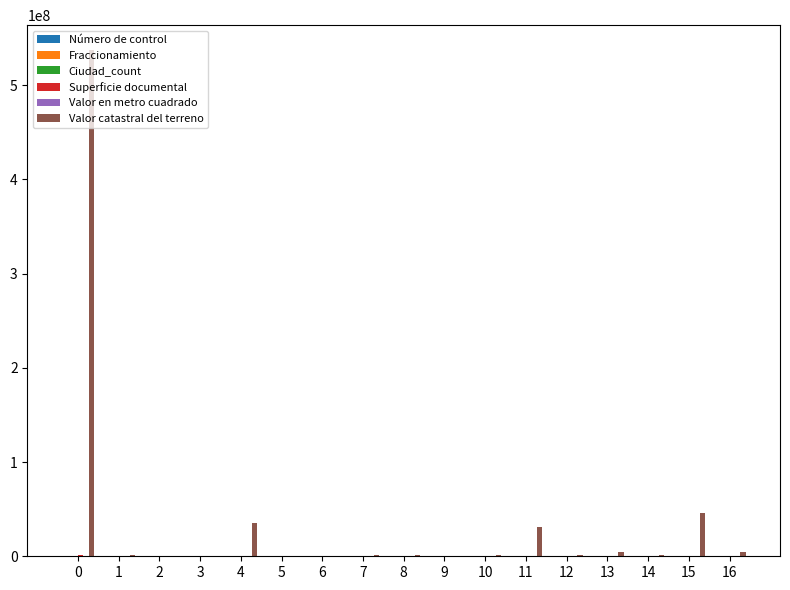

Are the bars grouped side by side (vs. stacked)?

Yes